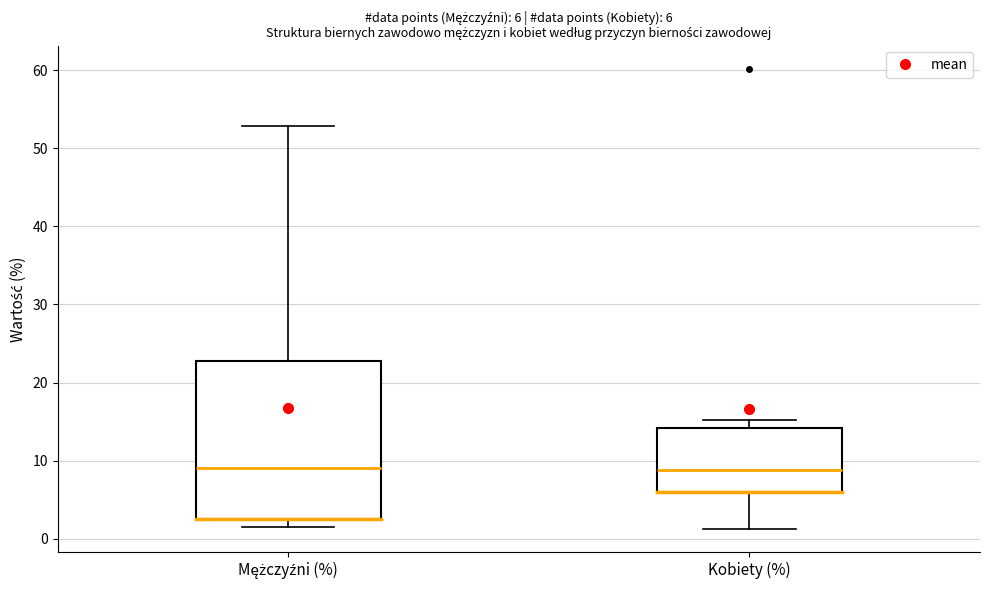

Which box is the tallest, from its lower edge to its upper edge?

Mężczyźni (%)